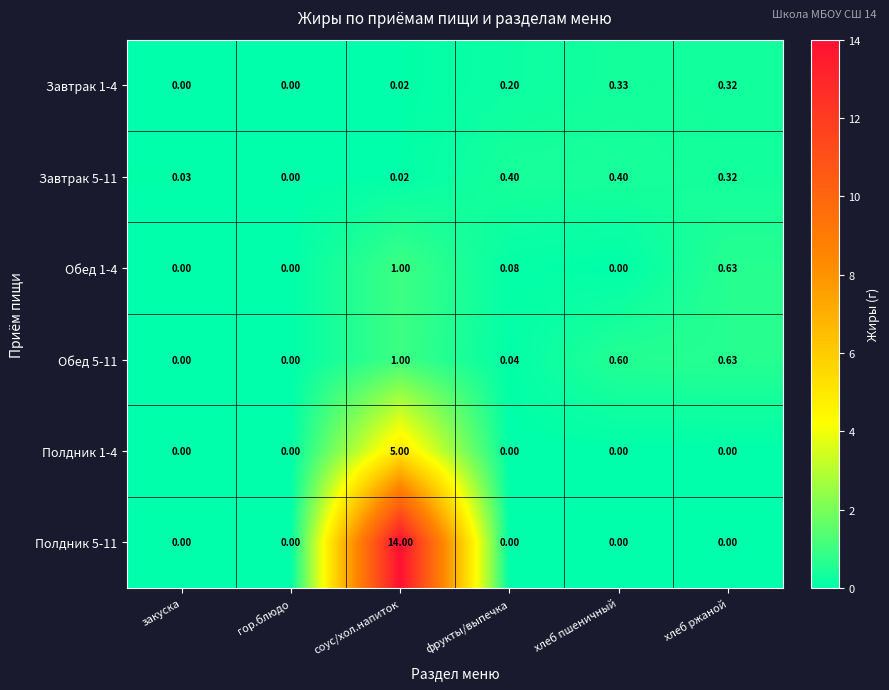

Is the value of Обед 5-11 at закуска greater than the value of Завтрак 5-11 at фрукты/выпечка?

No